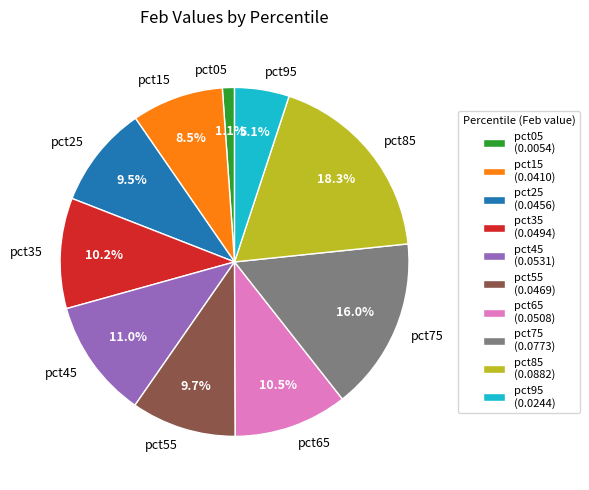

To the nearest percent, what is the combined percentage of pct45 and pct75?

27%